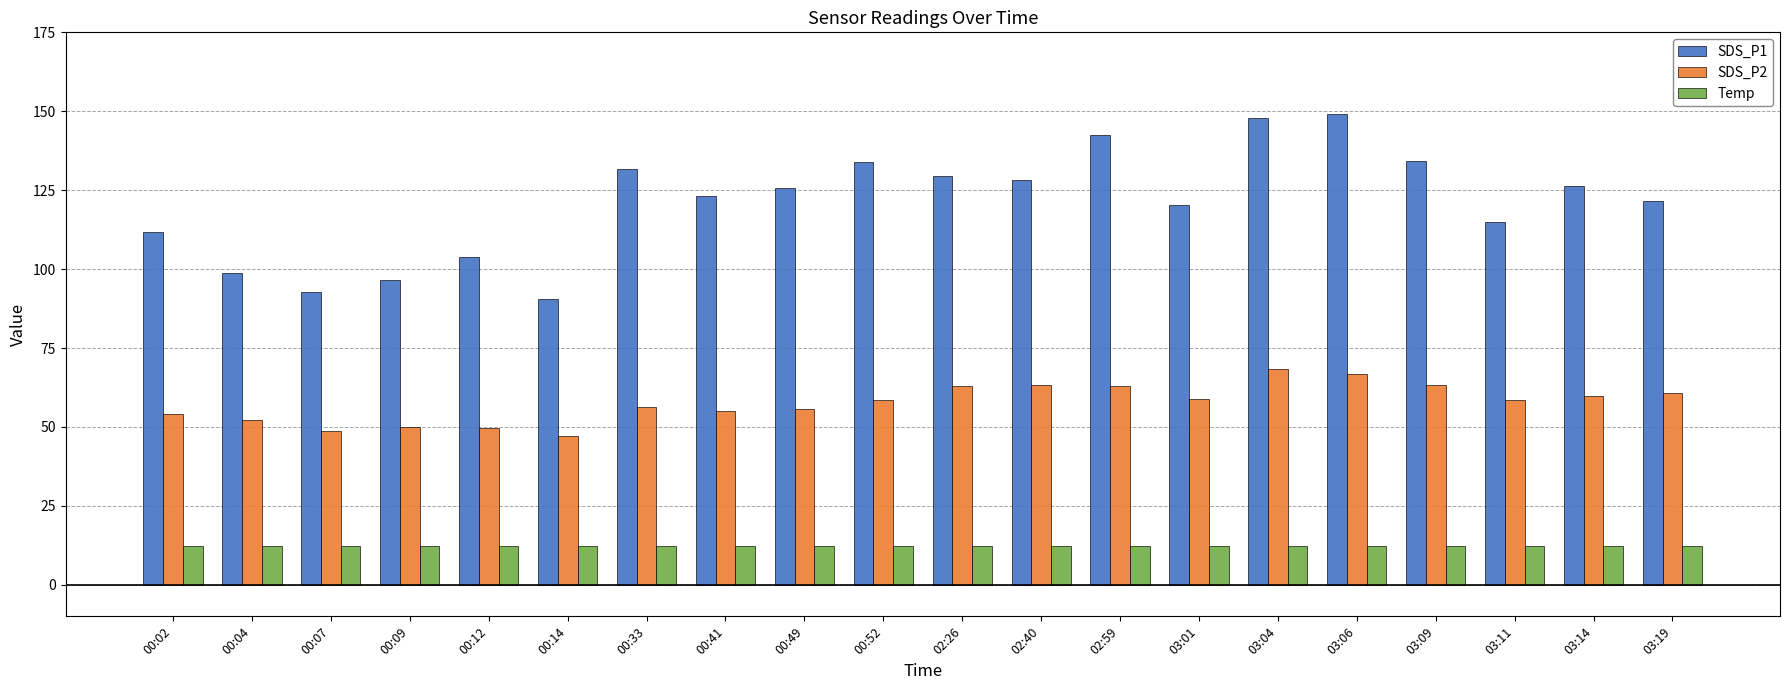

The value of SDS_P1 at 00:09 is 96.7. True or false?

True